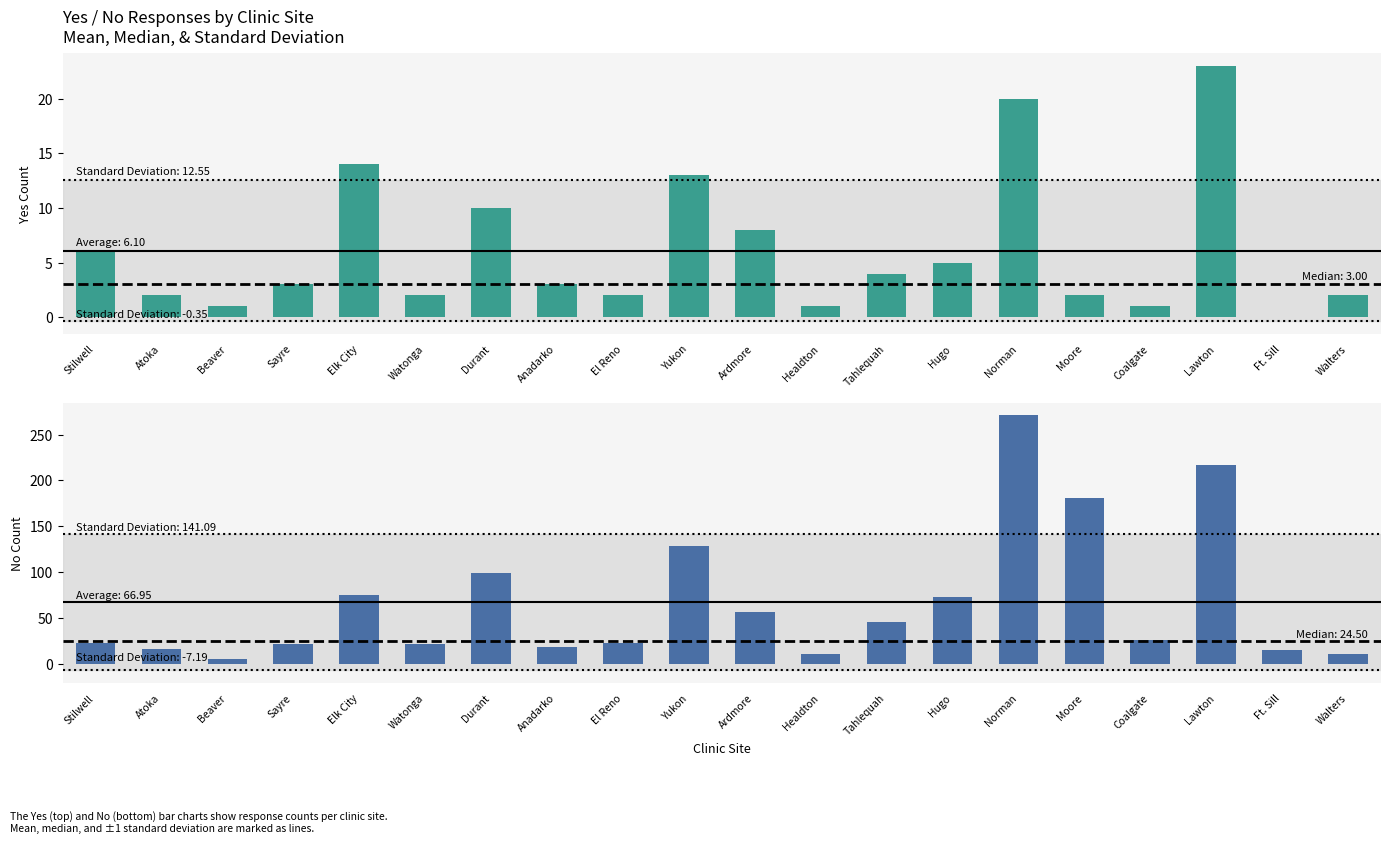

The No series shows 39 at Ardmore. True or false?

False